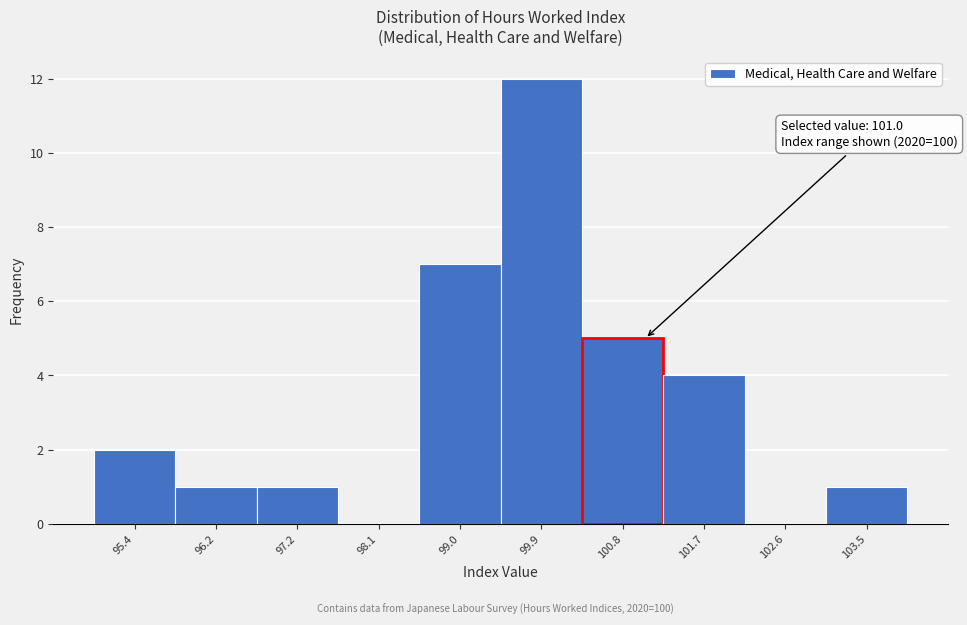

Over which range of the x-axis is the bar tallest?

99.4 to 100.3